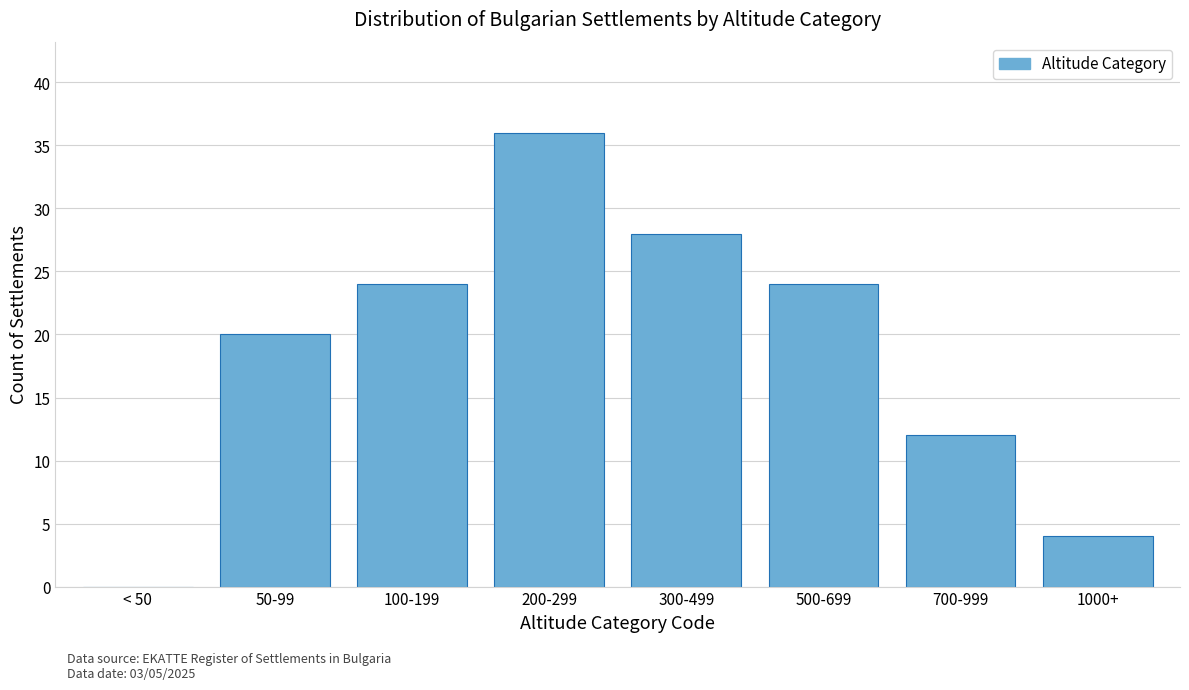

Reading left to right, what are all the values shown in this chart?

< 50=0	50-99=20	100-199=24	200-299=36	300-499=28	500-699=24	700-999=12	1000+=4